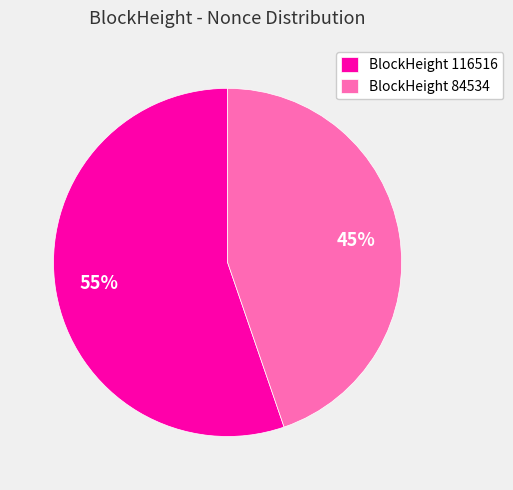

To the nearest percent, what portion does BlockHeight 84534 represent?

45%